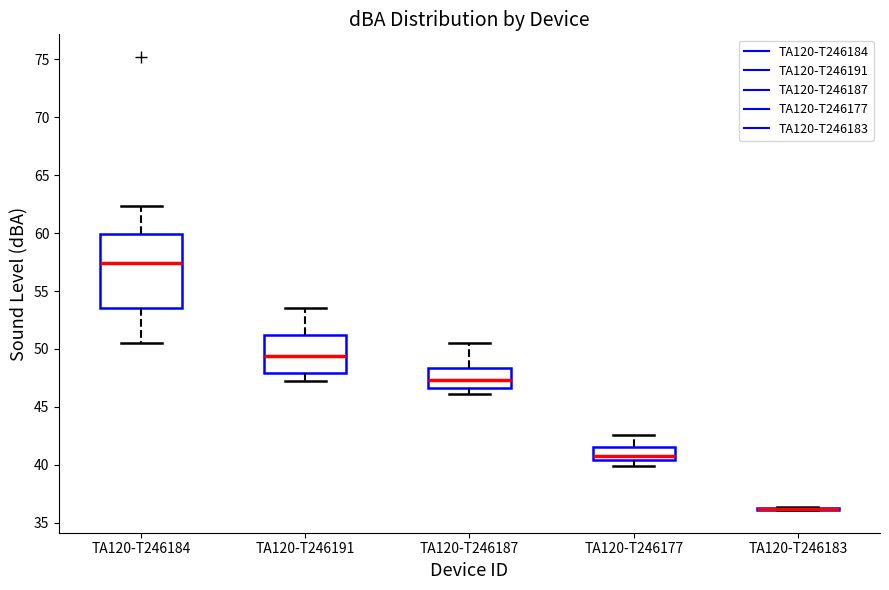

Comparing the boxes themselves (not the whiskers), which one is the tallest?

TA120-T246184